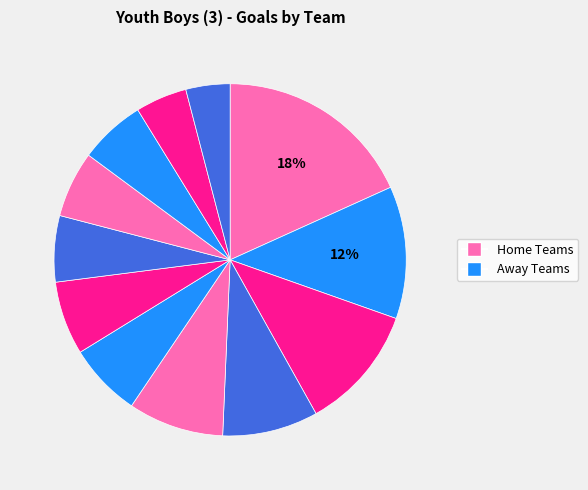

How many slices are in this pie chart?

12